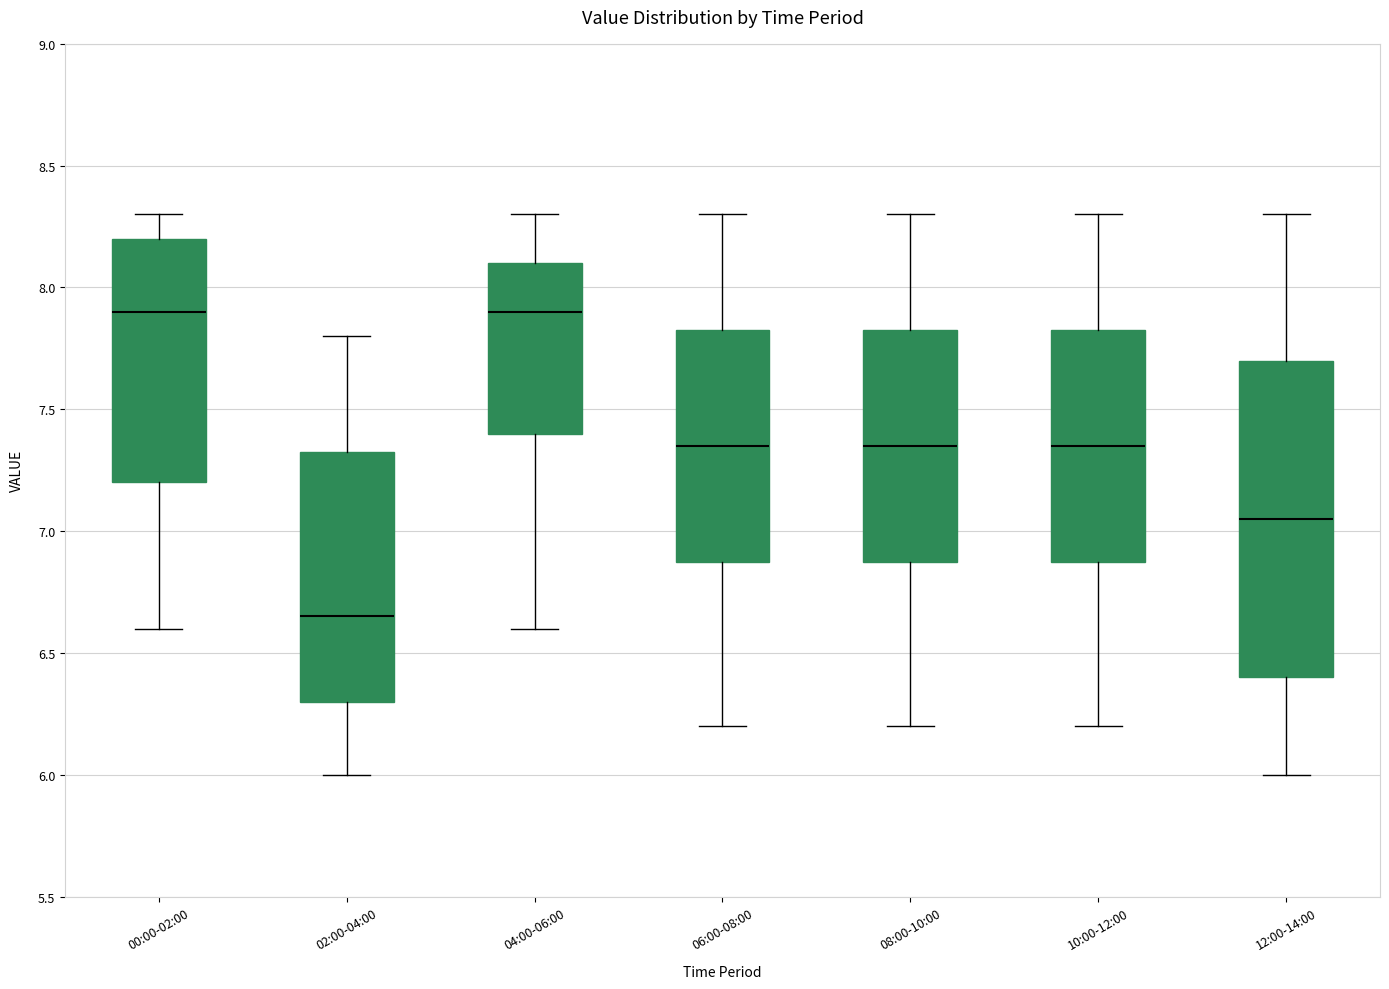

Where does the upper whisker of the box for 04:00-06:00 end on the y-axis? The values are not printed on the chart, so give them approximately, as read against the axis.

8.30